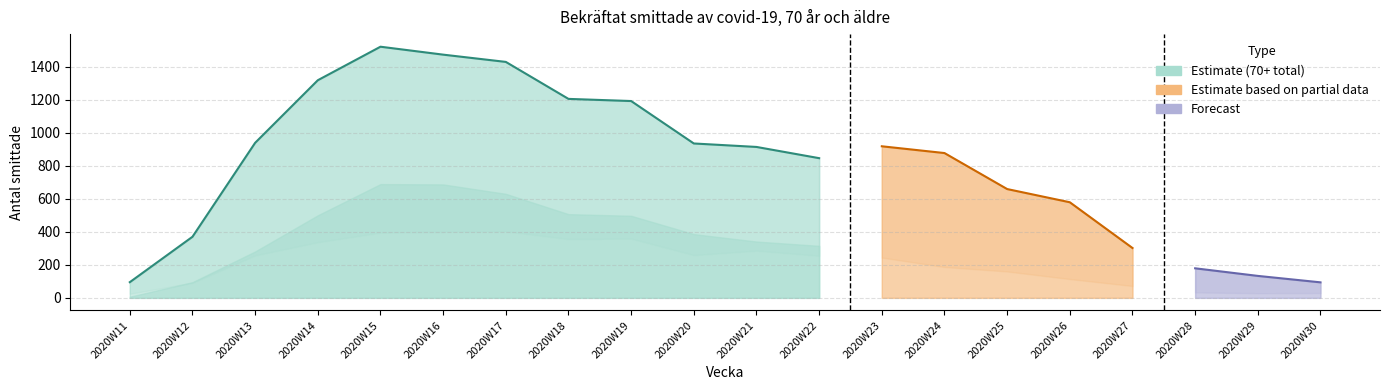

Where does the 70 år och äldre series first go above 914?

2020W13